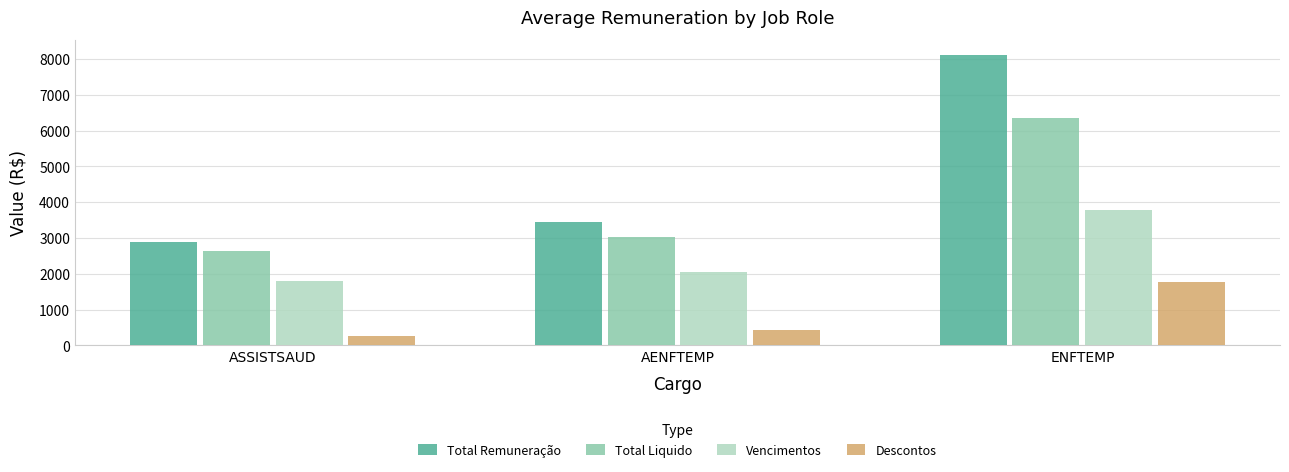

Which series changed the most between ASSISTSAUD and ENFTEMP?

Total Remuneração